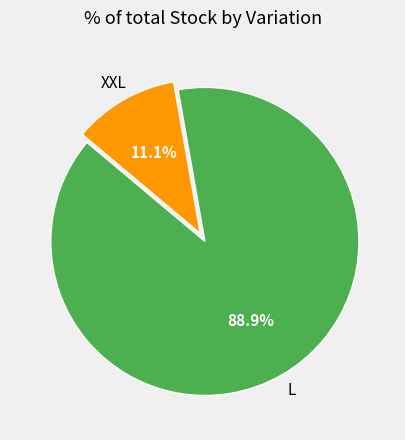

Is there any slice that represents more than half of the pie?

Yes